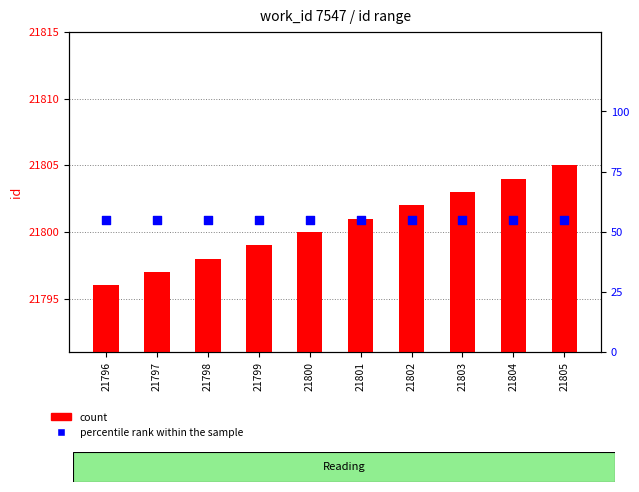

Which series has the widest spread of Y values?

count